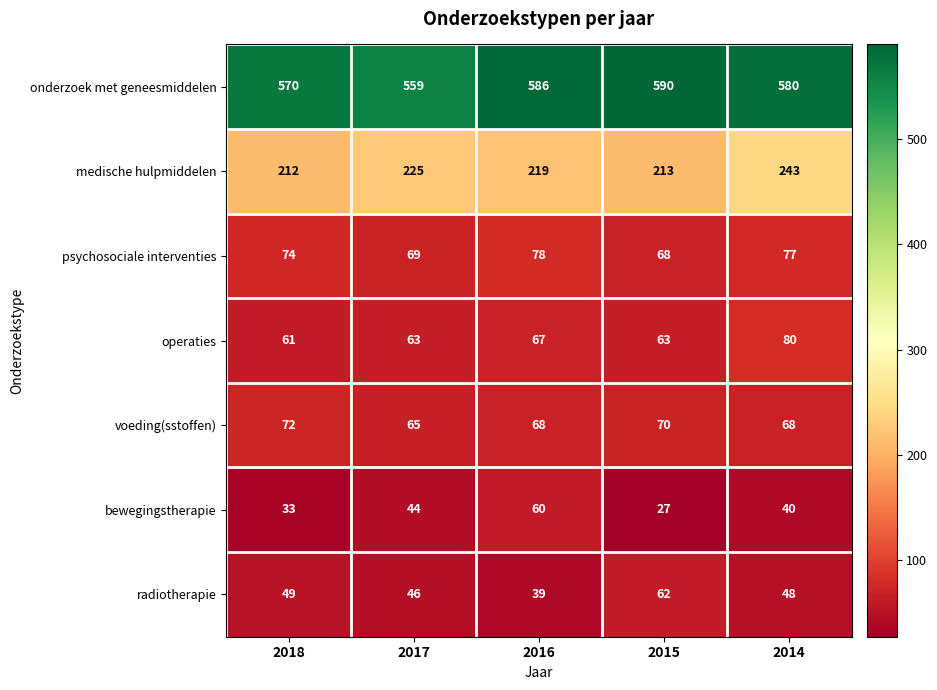

List the labels in order of medische hulpmiddelen value, largest first.

2014, 2017, 2016, 2015, 2018